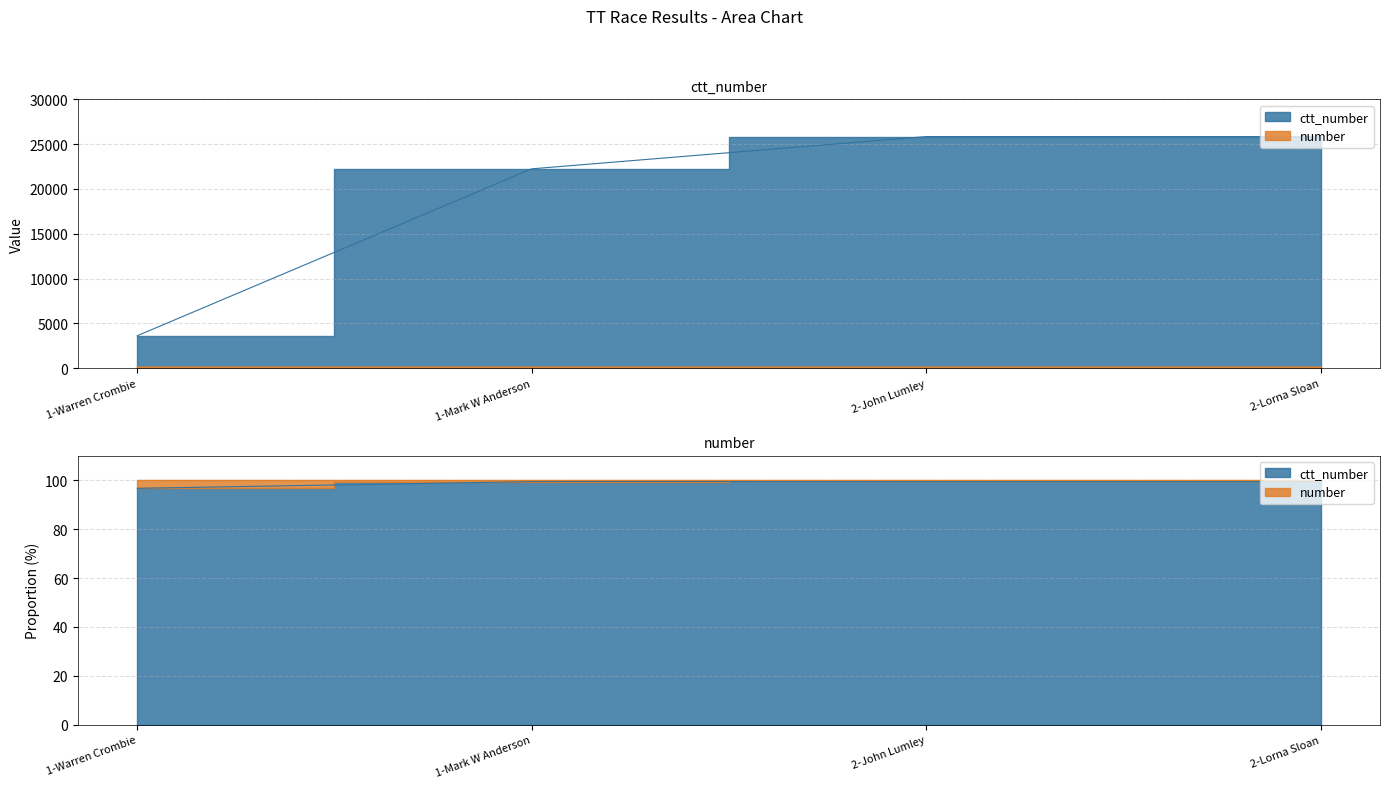

Is it true that ctt_number equals 25846 at 2-John Lumley?

True